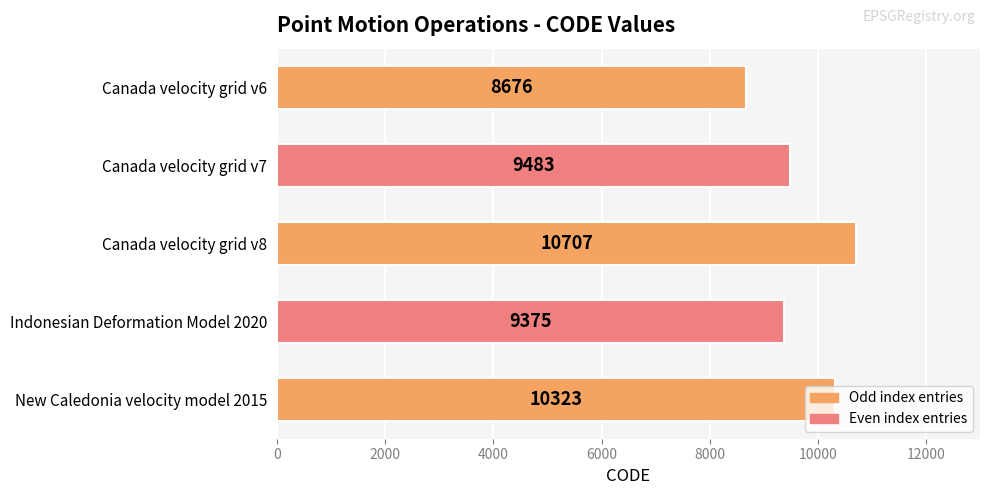

Where is the data nearest to the value 9691?

Canada velocity grid v7